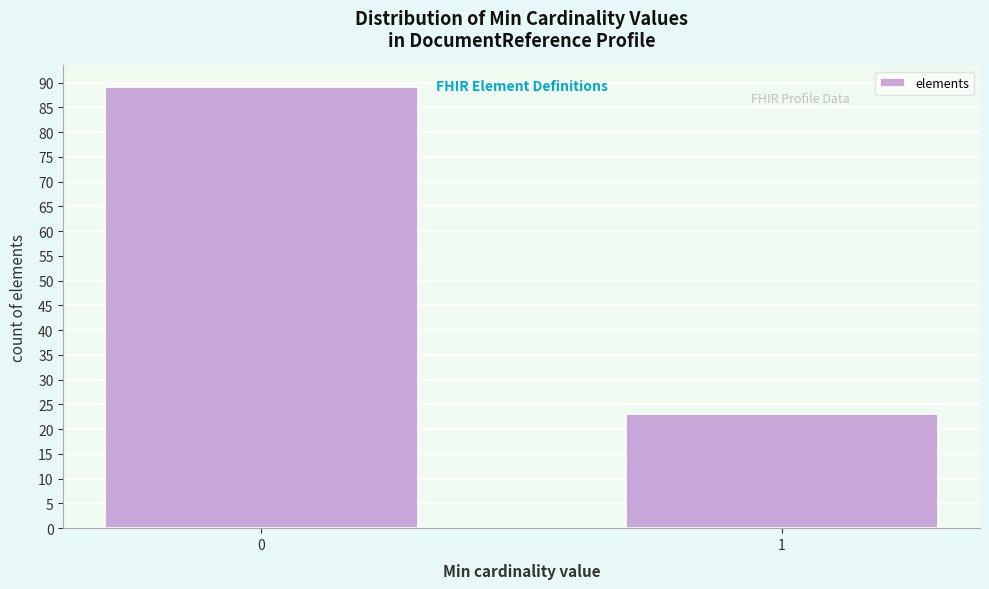

Reading left to right, extract all data points from this chart.

89	23